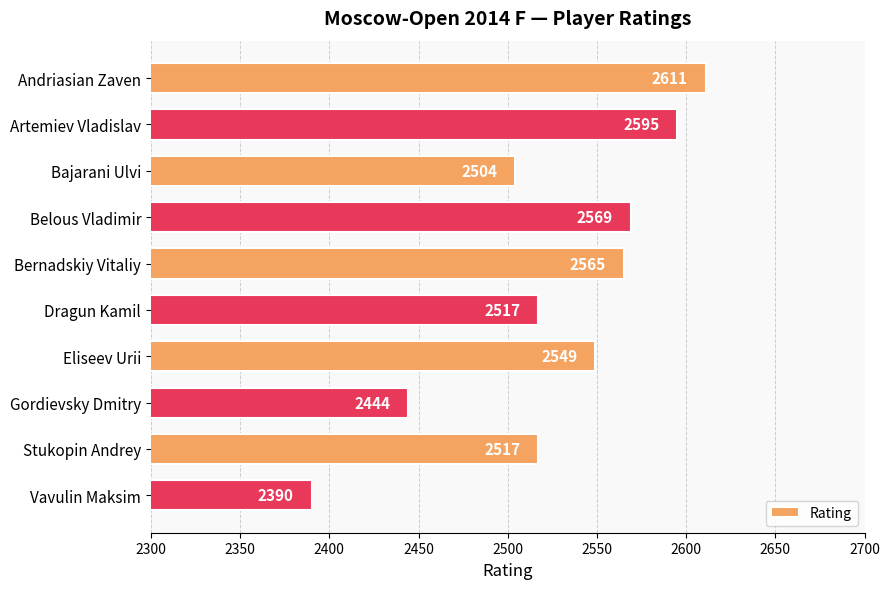

Reading bottom to top, list all the values displayed in this chart.

Vavulin Maksim=2390	Stukopin Andrey=2517	Gordievsky Dmitry=2444	Eliseev Urii=2549	Dragun Kamil=2517	Bernadskiy Vitaliy=2565	Belous Vladimir=2569	Bajarani Ulvi=2504	Artemiev Vladislav=2595	Andriasian Zaven=2611